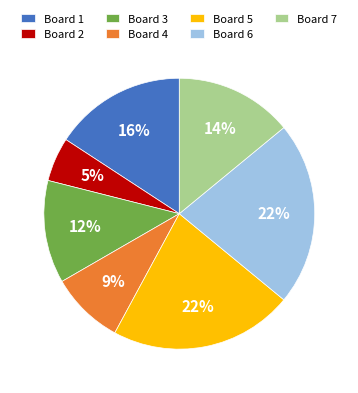

To the nearest percent, what portion does Board 4 represent?

9%